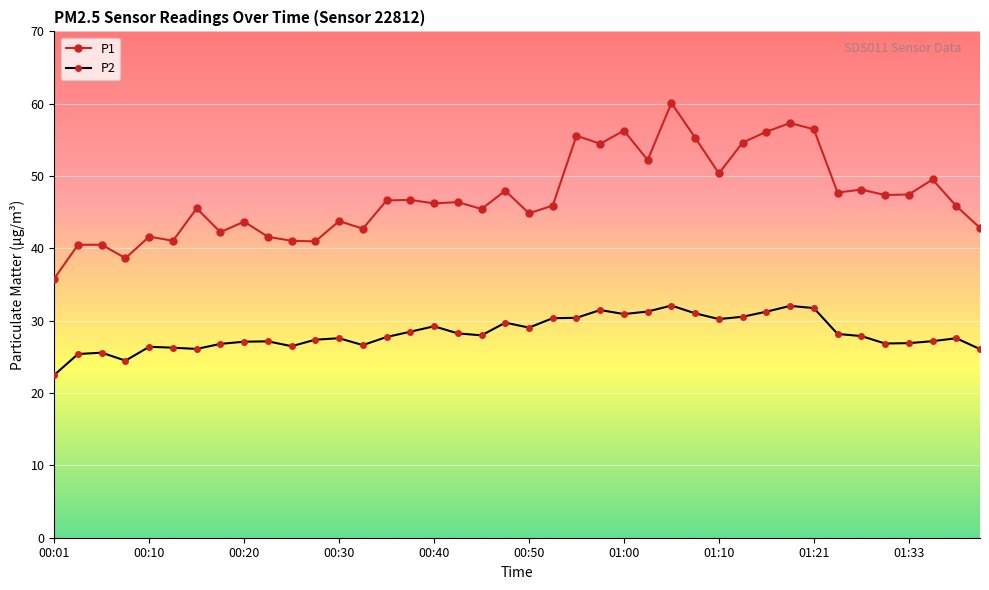

Rank the series by their maximum value, from highest to lowest.

P1, P2